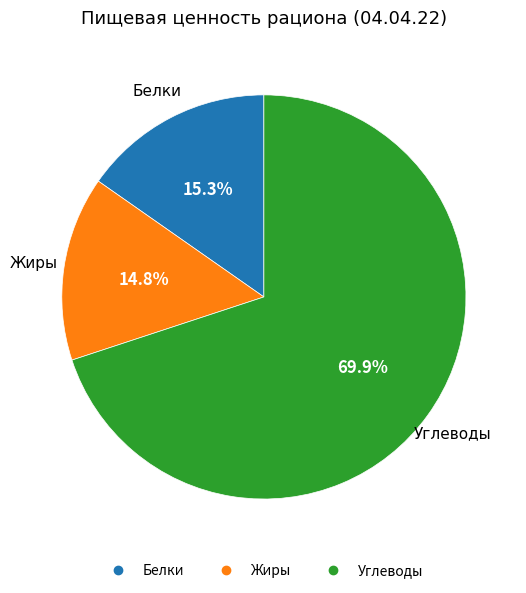

Combined, what portion of the pie is Жиры and Углеводы?

84.7%